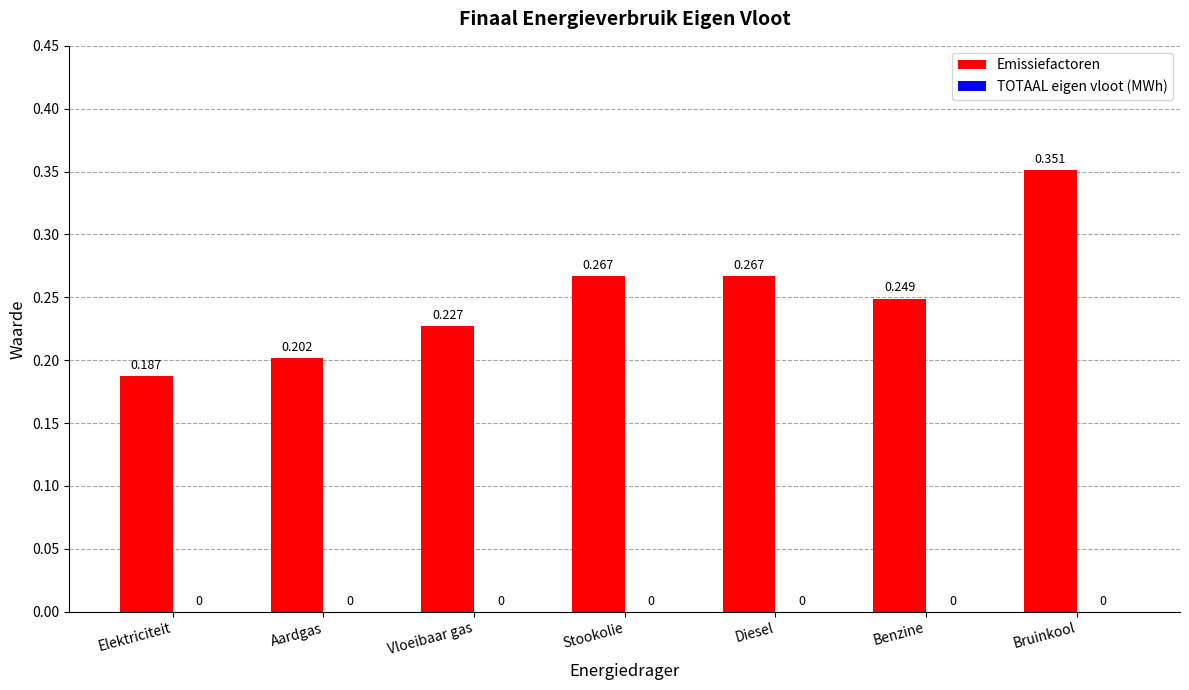

Which category has the lowest value across all series?

Elektriciteit